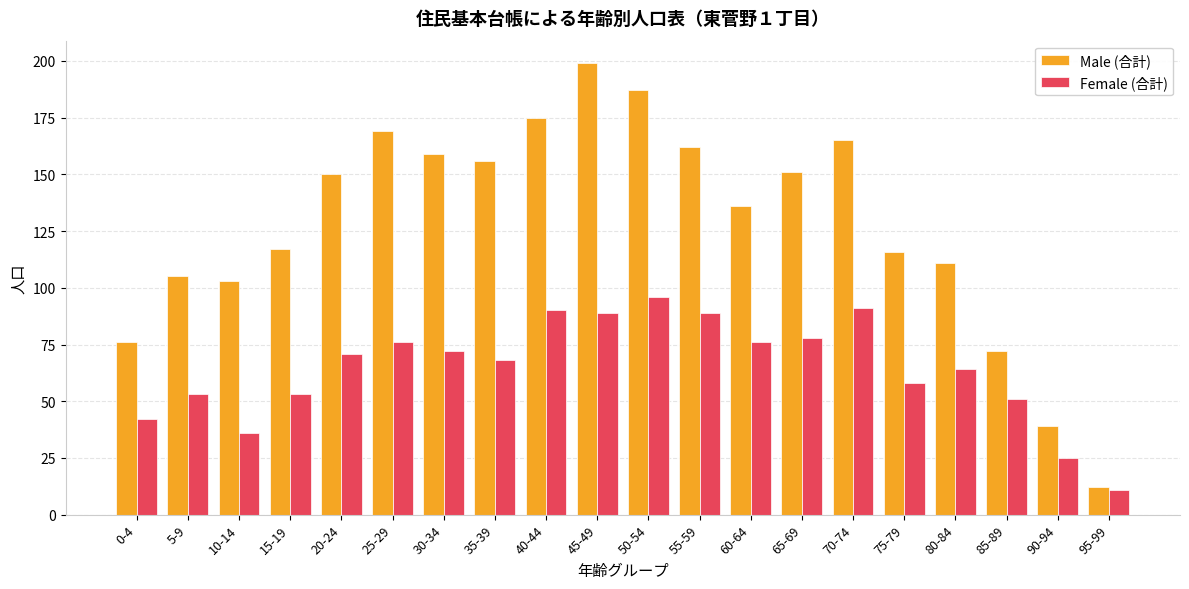

What is the difference between the maximum and minimum values in the Female (合計) series?

85